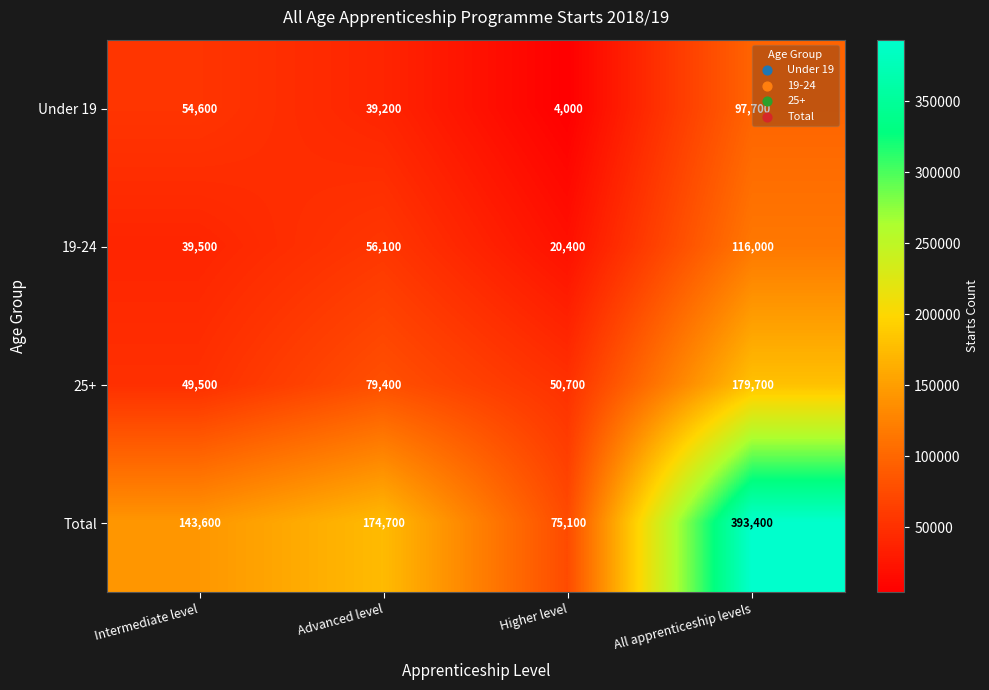

What is the difference between the maximum and minimum values in the Under 19 series?

93700